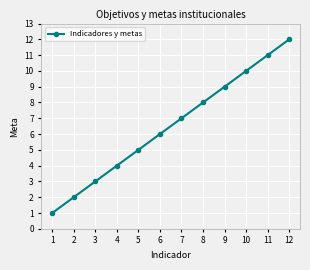

What is the value of the 9th point from the left?

9